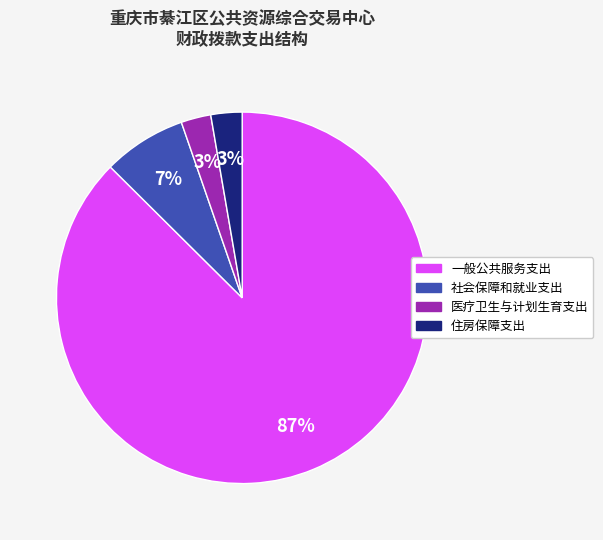

Count the number of slices in the pie.

4